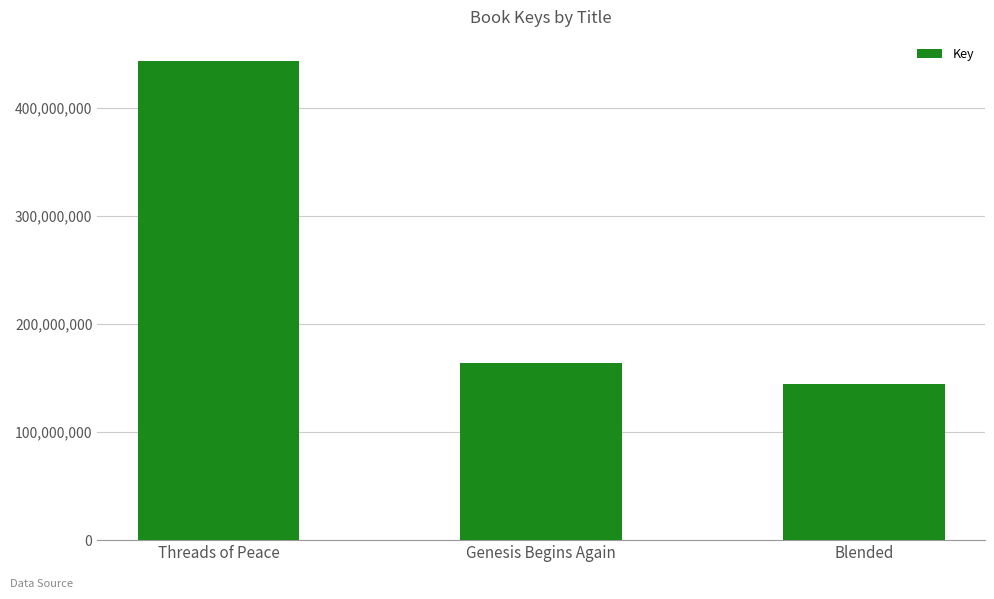

Which category has the highest value across all series?

Threads of Peace